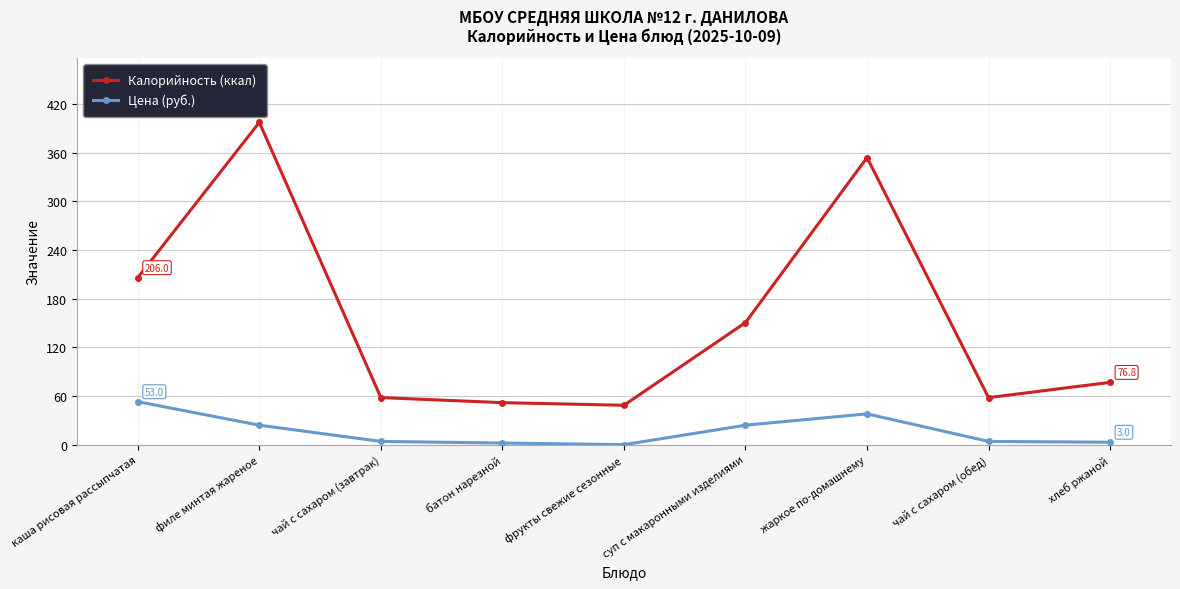

How many interior local peaks does the Калорийность (ккал) series have?

2